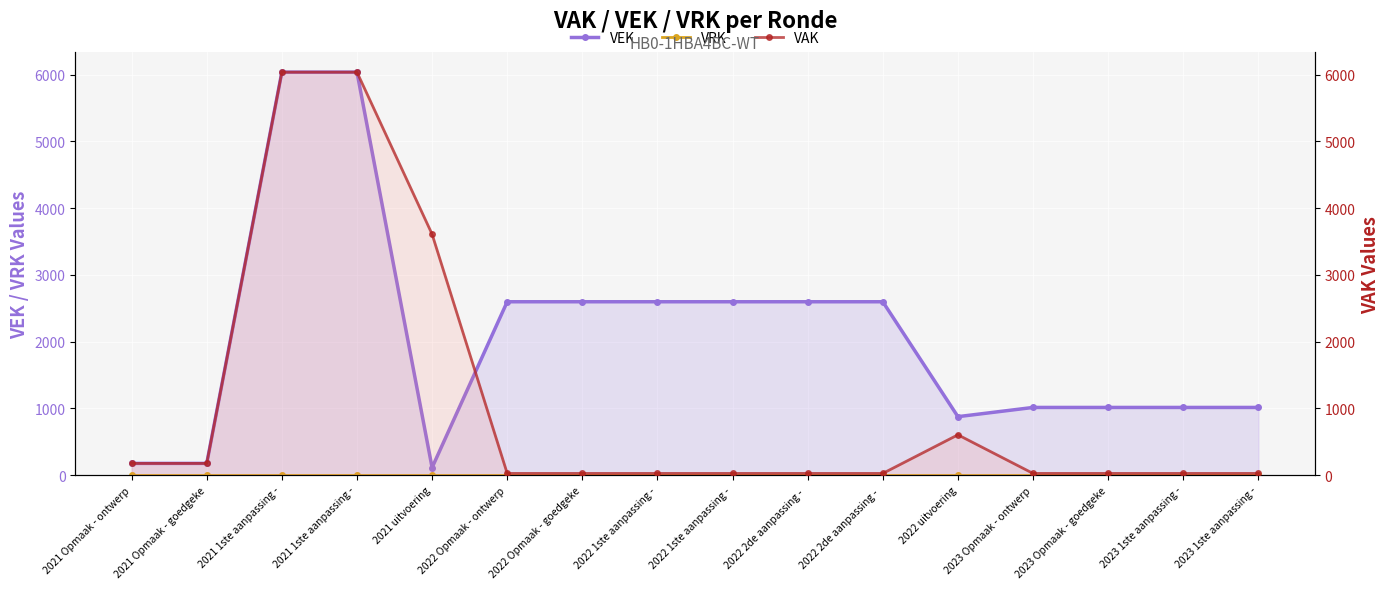

At how many categories does at least one series exceed 1209?

9